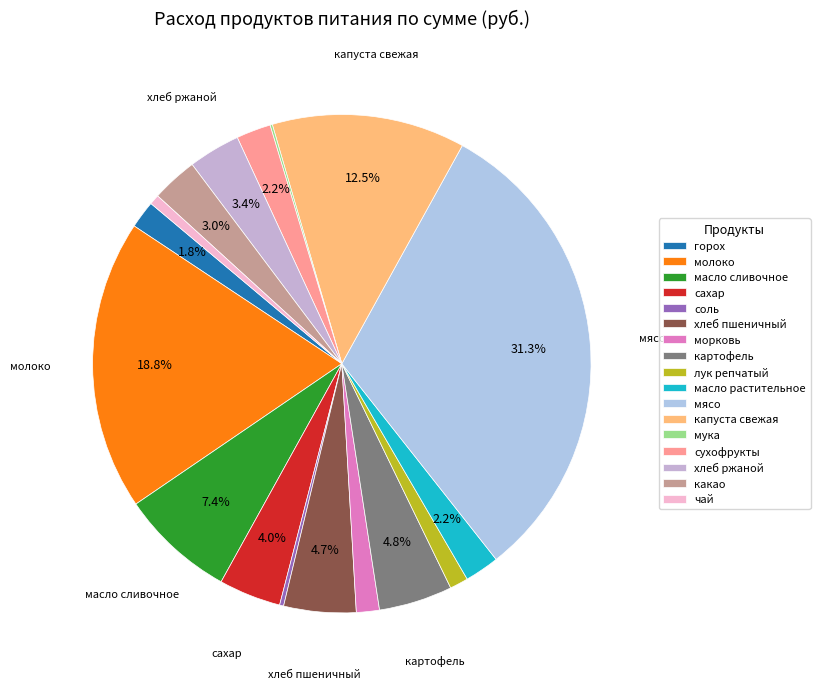

To the nearest percent, what is the difference between the хлеб ржаной and соль slice percentages?

3%